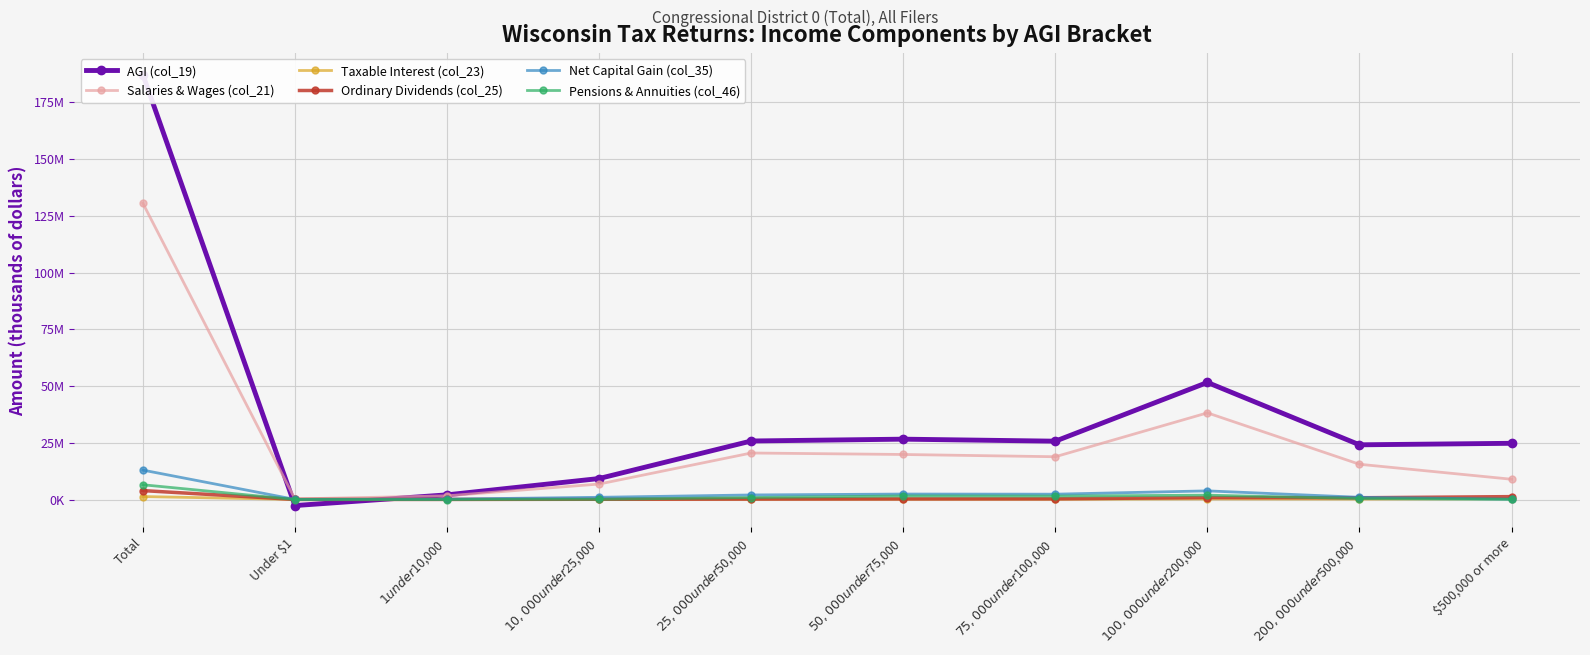

Is this an area chart (filled region under the line)?

No